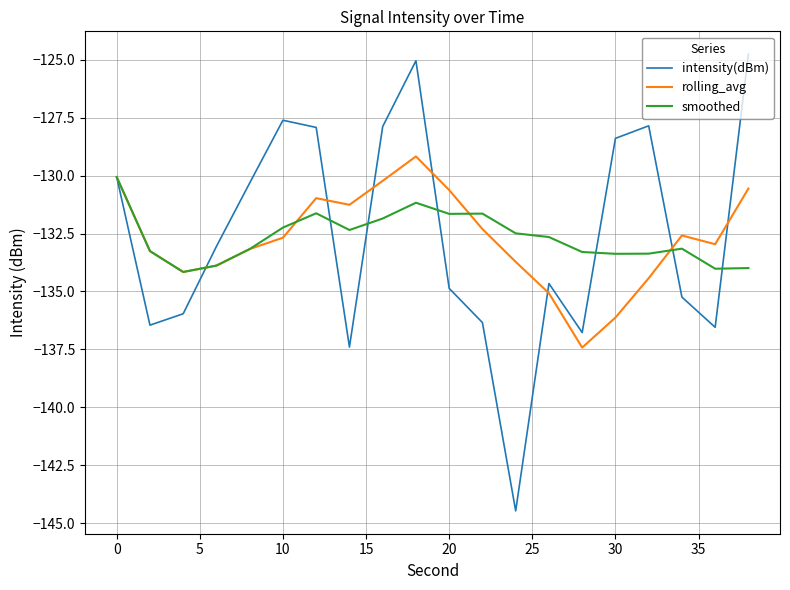

Which series has the widest spread of values?

intensity(dBm)